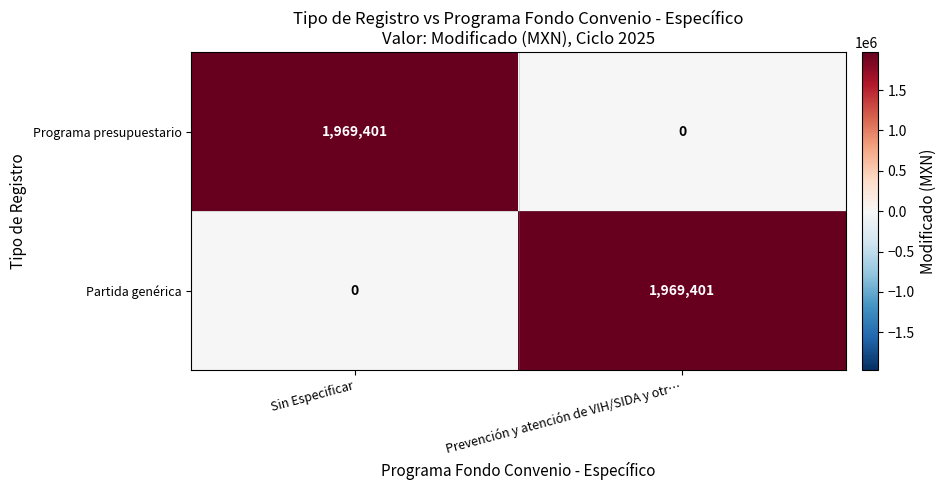

What is the approximate value of Programa presupuestario at Sin Especificar, to the nearest 100?

1969400